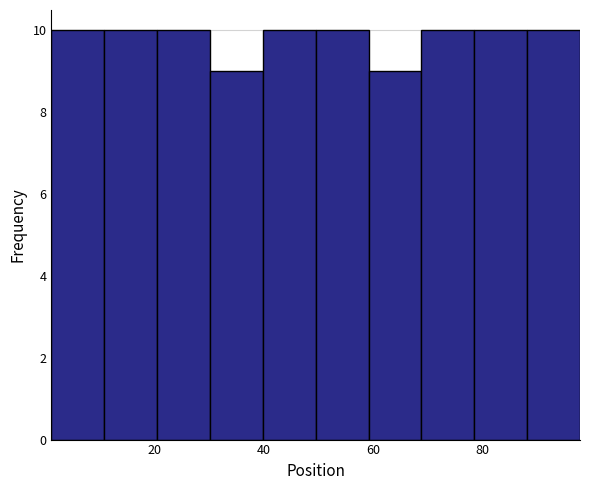

Reading left to right, list every bar in this chart as the range it spans on the x-axis followed by its height. Neither the bar edges nor the heights are printed on the chart, so give them approximately, as read against the axes.

2 to 10: 10
10 to 20: 10
20 to 30: 10
30 to 40: 9
40 to 50: 10
50 to 60: 10
60 to 68: 9
68 to 78: 10
78 to 88: 10
88 to 98: 10